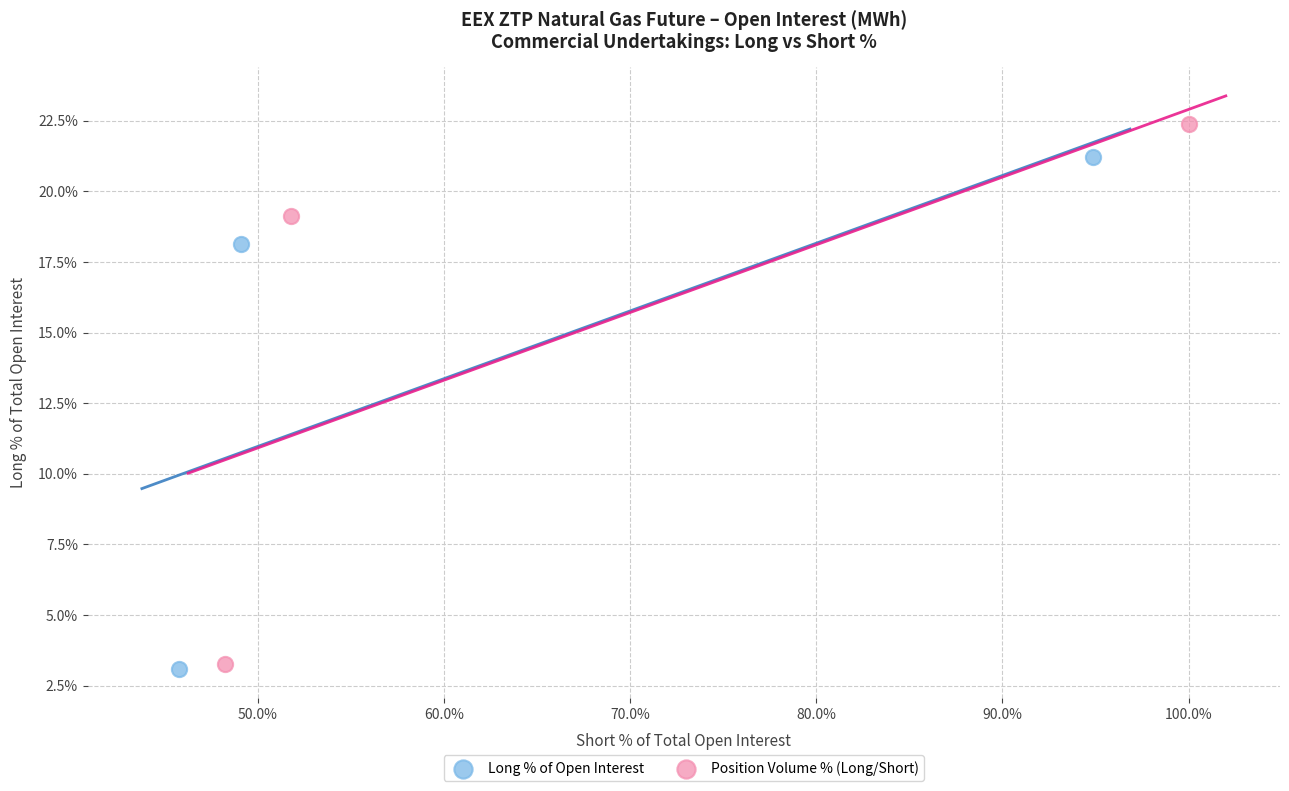

What are all the series names shown in the legend?

Long % of Open Interest, Position Volume % (Long/Short)